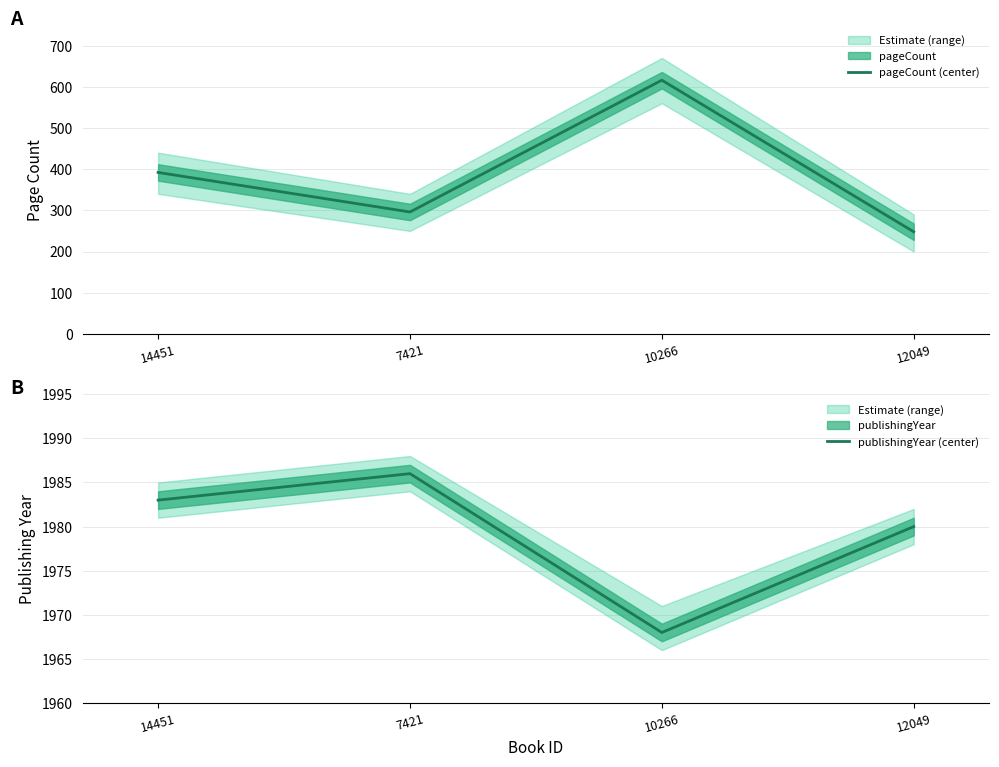

Does the chart display data point markers on the line(s)?

No